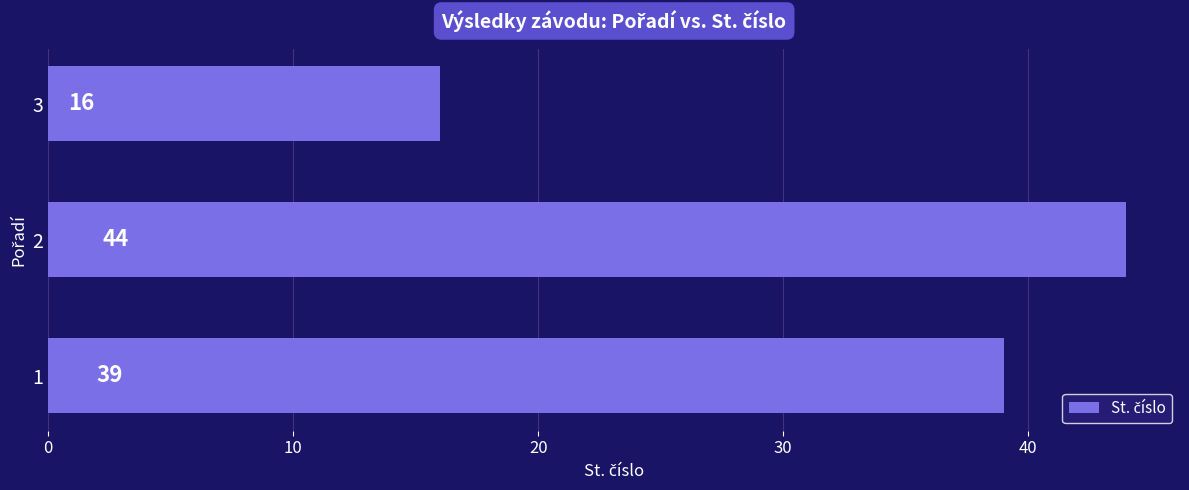

Count the number of categories in the chart.

3